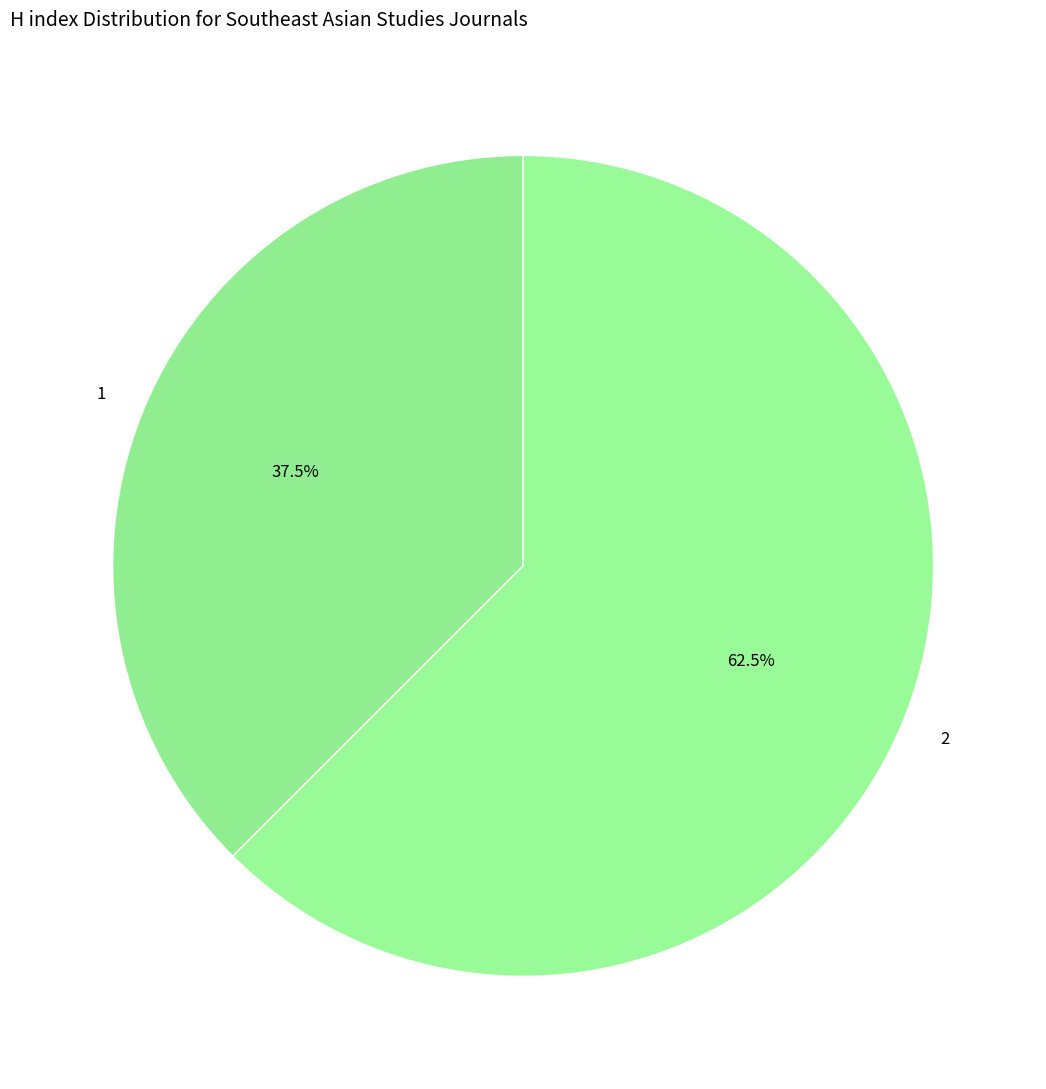

Rank the categories by value from highest to lowest.

2, 1